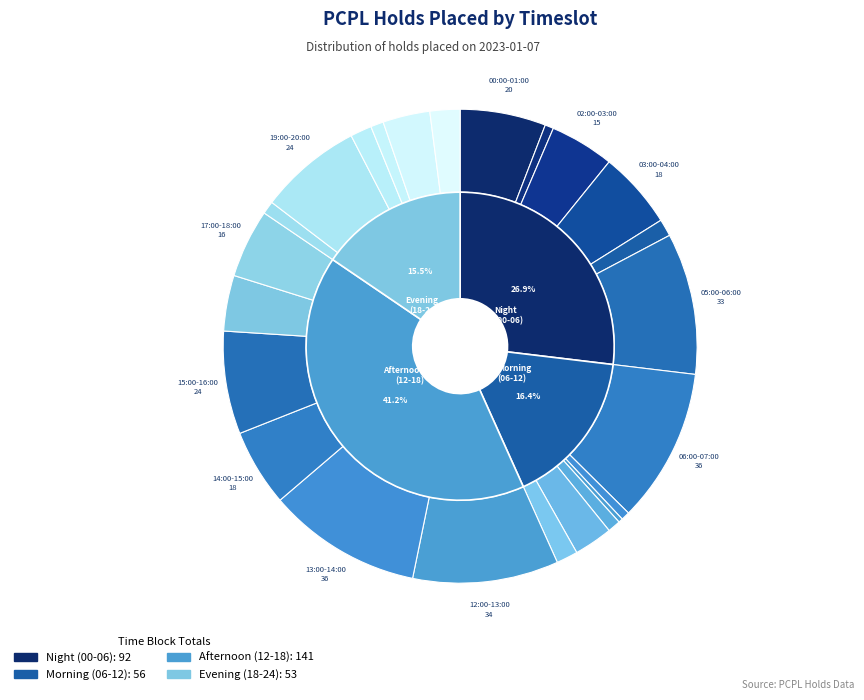

Between 07:00-08:00 and 20:00-21:00, which is larger?

20:00-21:00